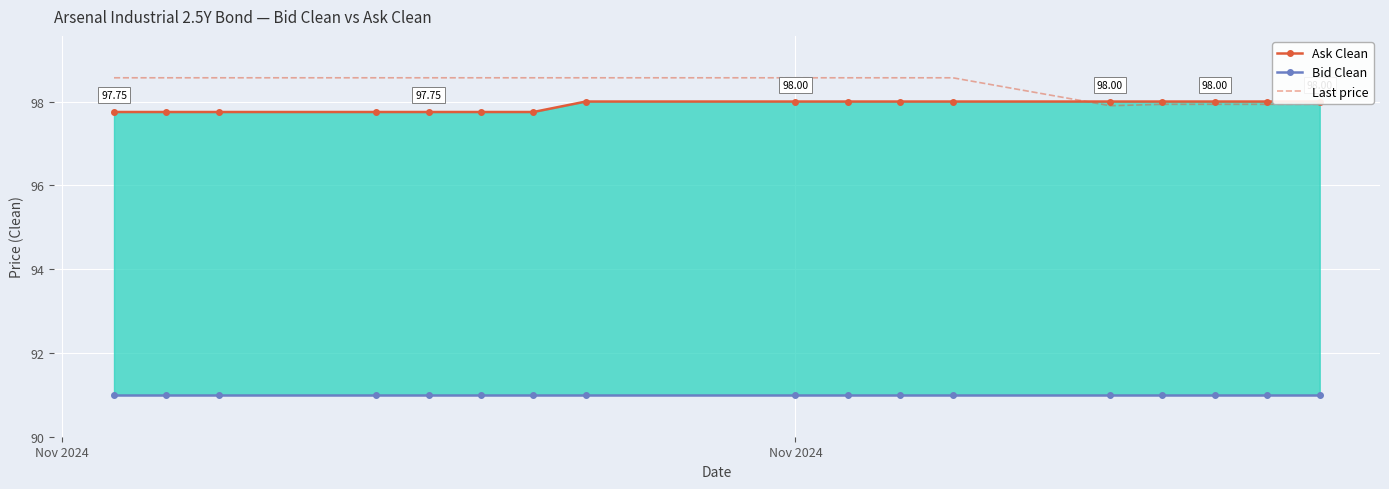

What is the highest value of the Ask Clean series?

98.0